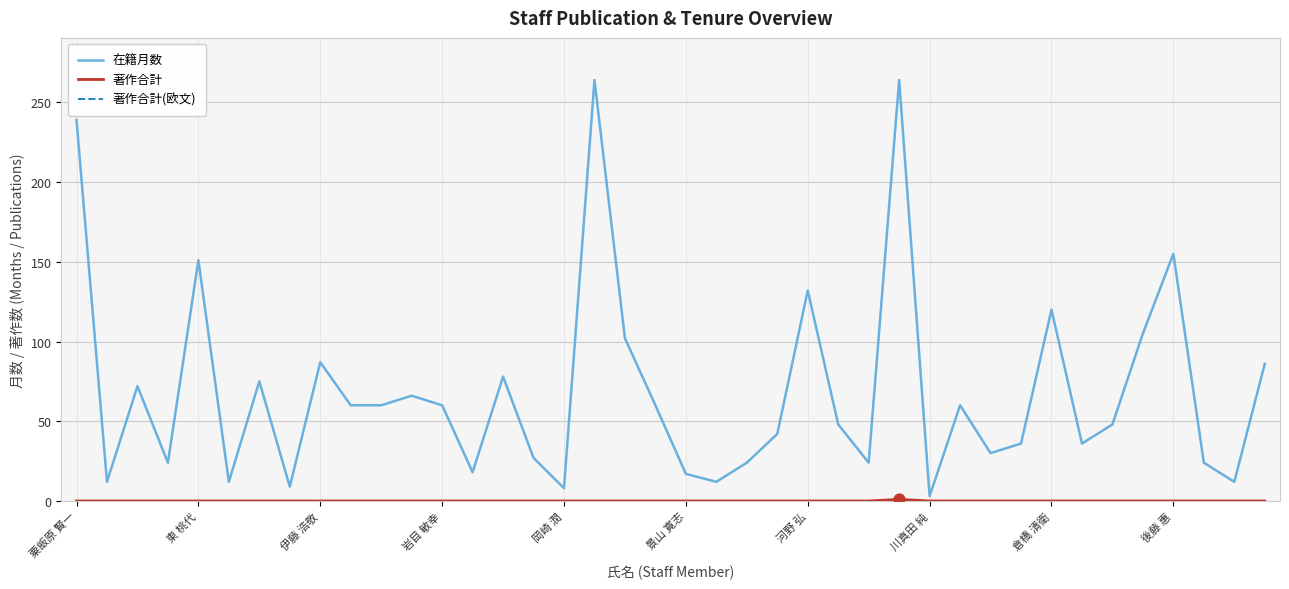

Which series has the largest total across all categories?

在籍月数